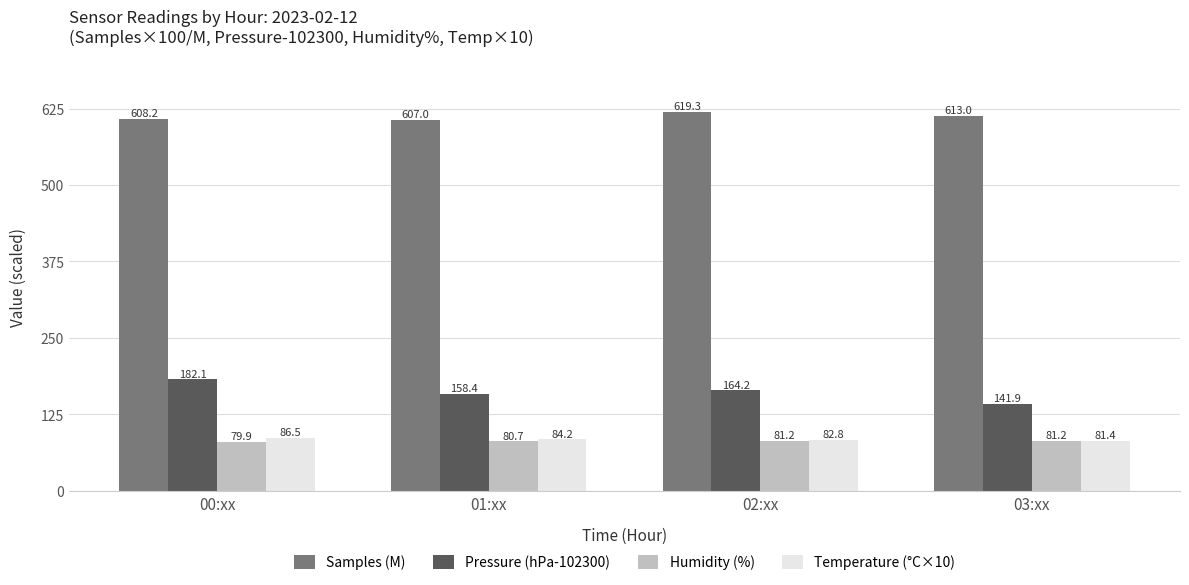

The Pressure (hPa-102300) series shows 158.4 at 01:xx. True or false?

True